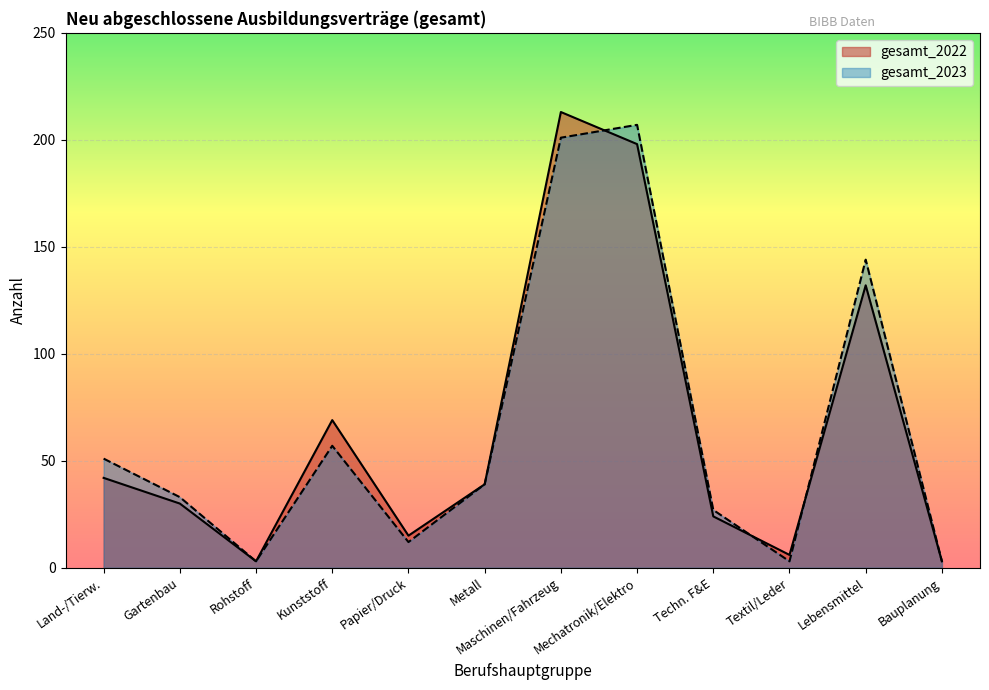

What is the difference between the highest and lowest values at Lebensmittel?

12